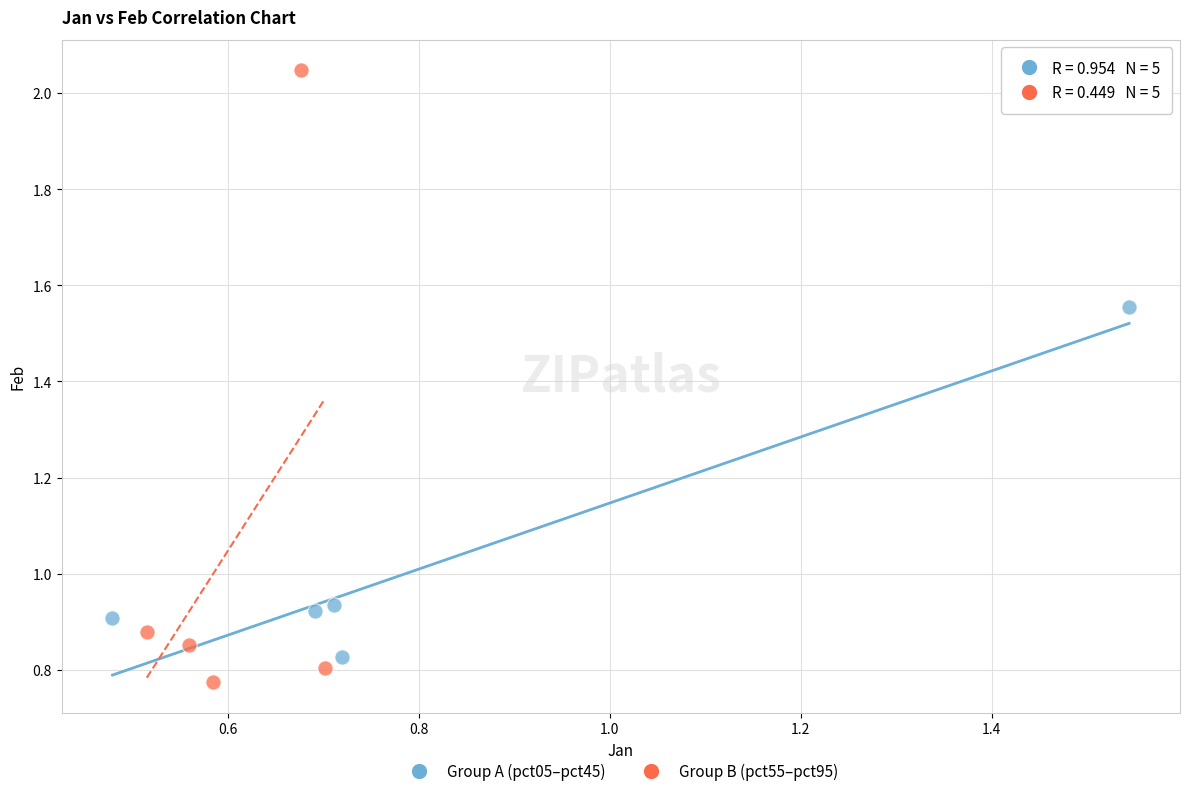

Which series contains the lowest Y value?

Group B (pct55–pct95)